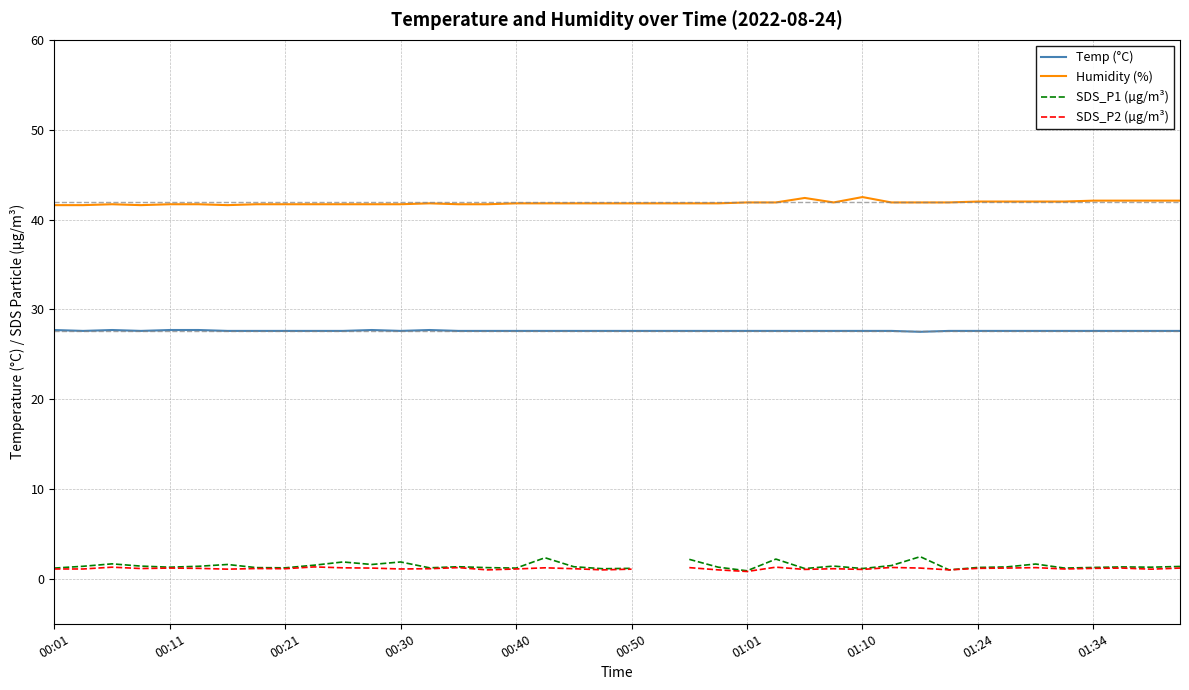

List the series in order of their peak value, highest first.

Humidity (%), Temp (°C), SDS_P1 (µg/m³), SDS_P2 (µg/m³)